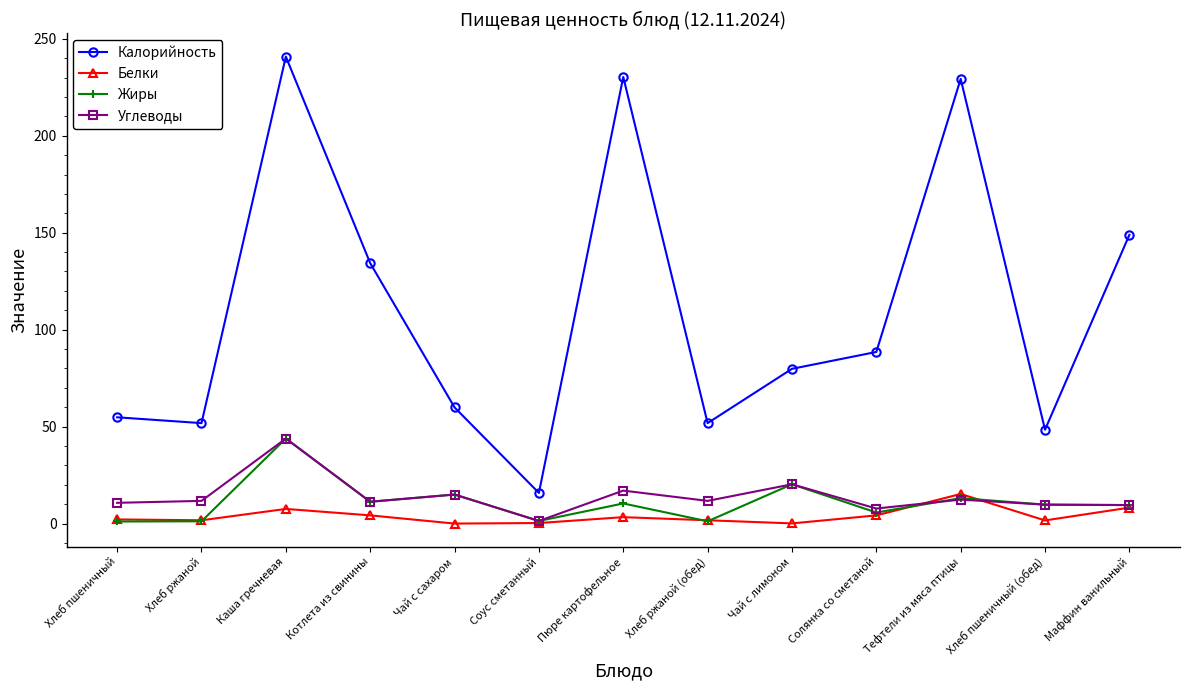

How many series are shown in this chart?

4